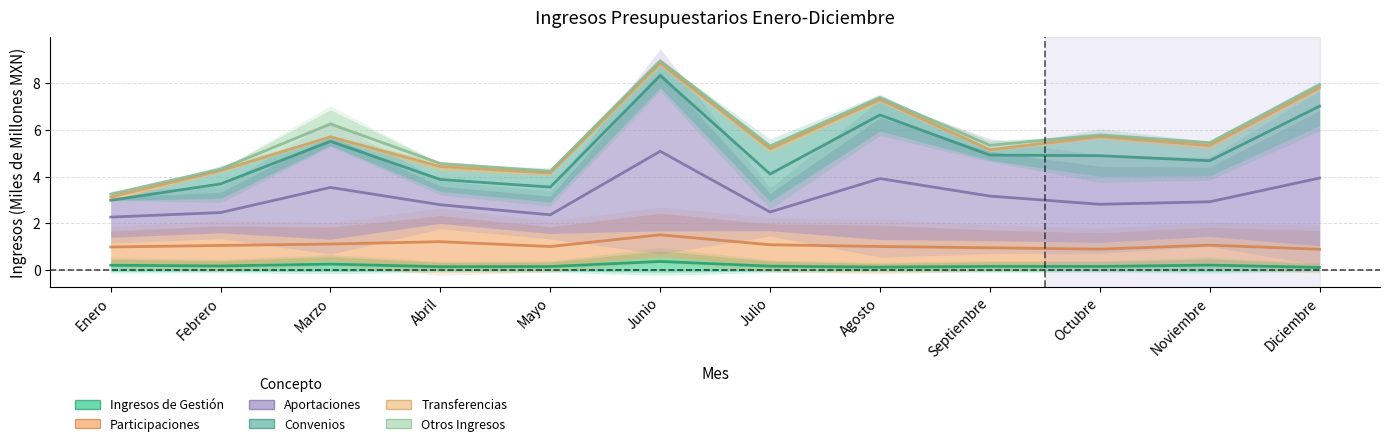

Reading left to right, transcribe all the data shown in this chart.

Ingresos de Gestión: 0.2	0.2	0.3	0.2	0.2	0.4	0.2	0.1	0.2	0.2	0.2	0.1
Participaciones: 1.0	1.1	1.1	1.2	1.0	1.5	1.1	1.0	1.0	0.9	1.1	0.9
Aportaciones: 2.3	2.5	3.5	2.8	2.4	5.1	2.5	3.9	3.2	2.8	2.9	3.9
Convenios: 3.0	3.7	5.5	3.9	3.6	8.3	4.1	6.6	4.9	4.9	4.7	7.0
Transferencias: 3.1	4.3	5.7	4.4	4.2	8.8	5.2	7.3	5.1	5.7	5.3	7.8
Otros Ingresos: 3.2	4.3	6.2	4.6	4.2	8.9	5.3	7.4	5.3	5.8	5.4	7.9